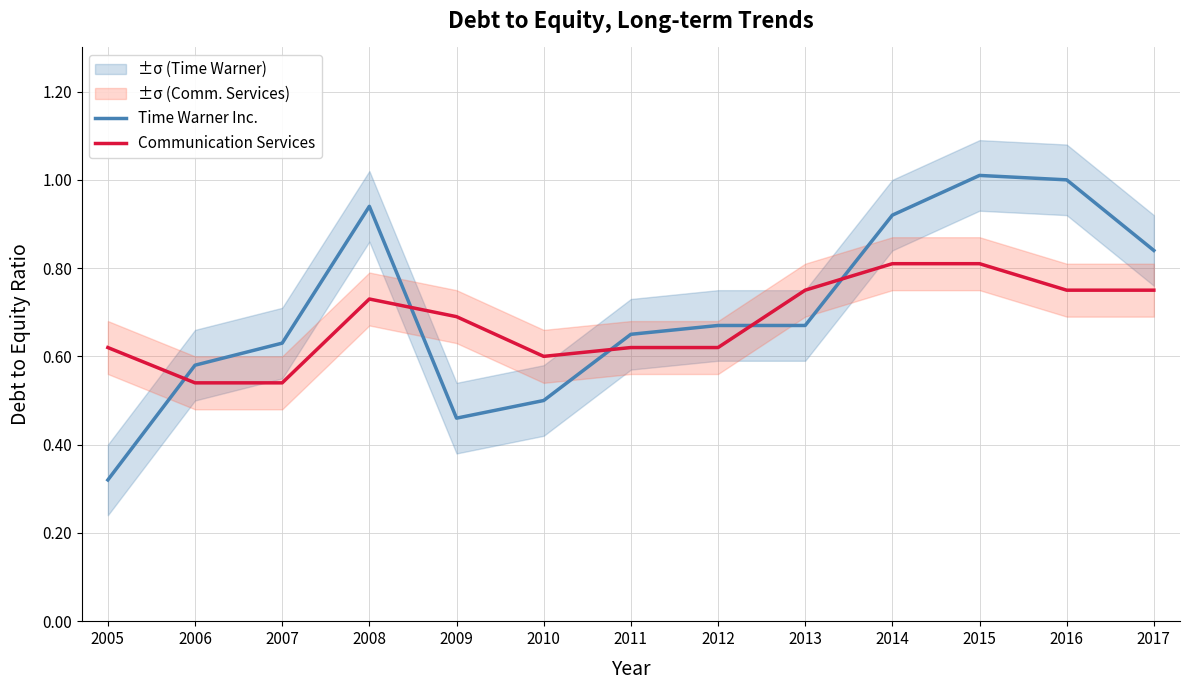

What is the maximum value shown in the chart?

1.0